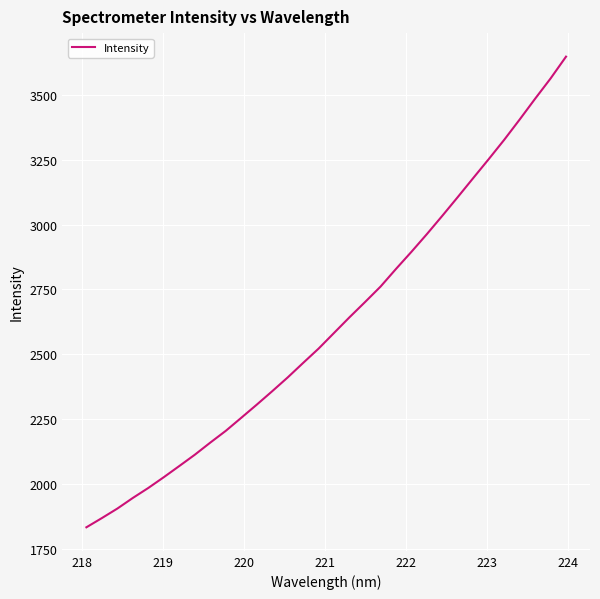

What is the maximum value shown in the chart?

3646.9